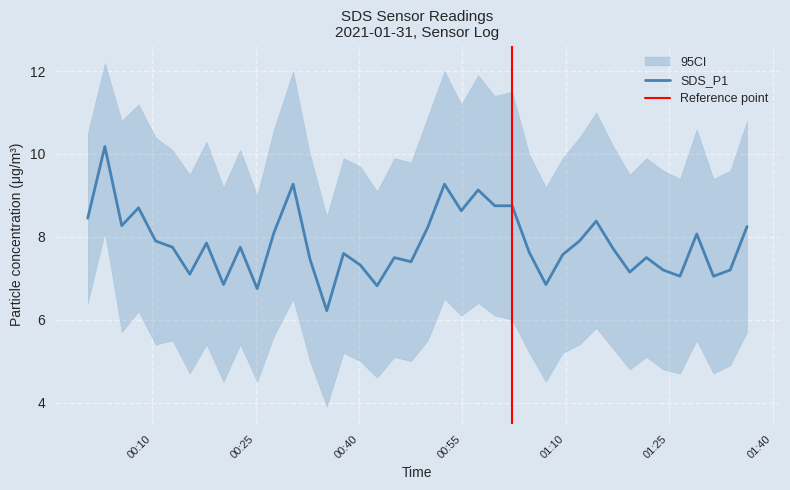

Is this an area chart (filled region under the line)?

No